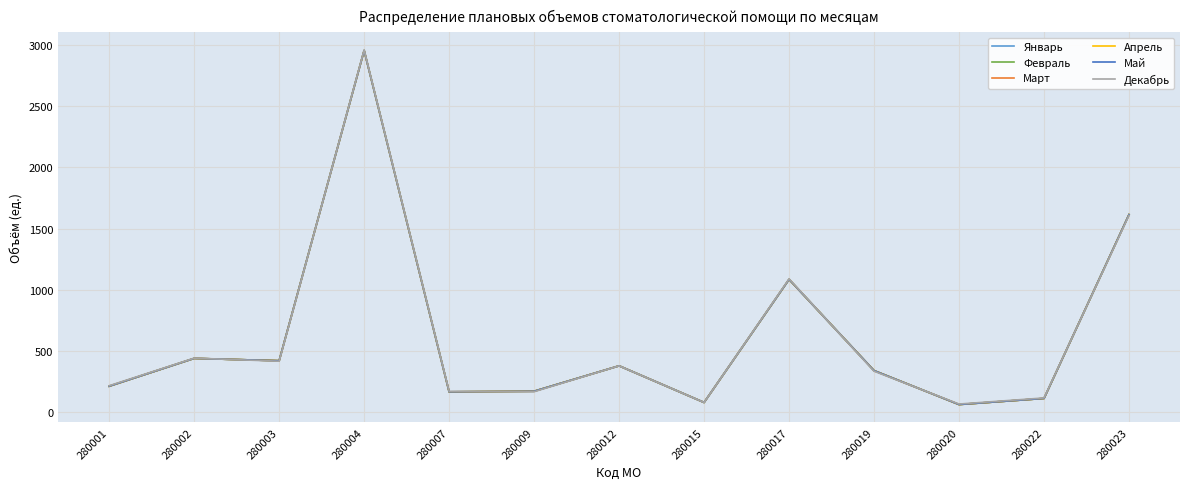

Is this an area chart (filled region under the line)?

No